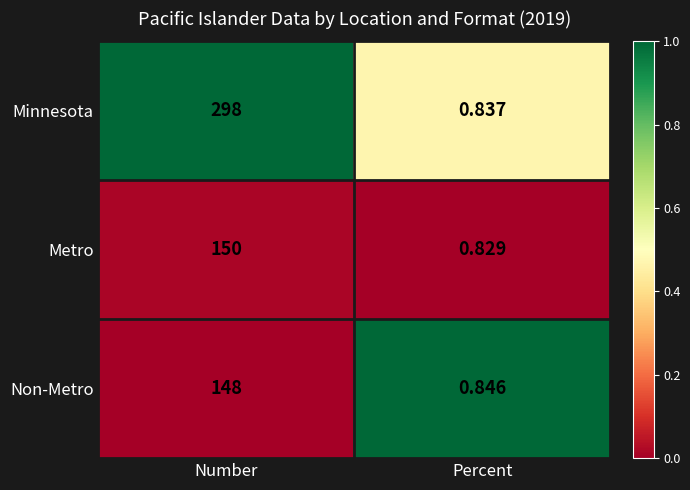

How many distinct data groups are displayed?

3